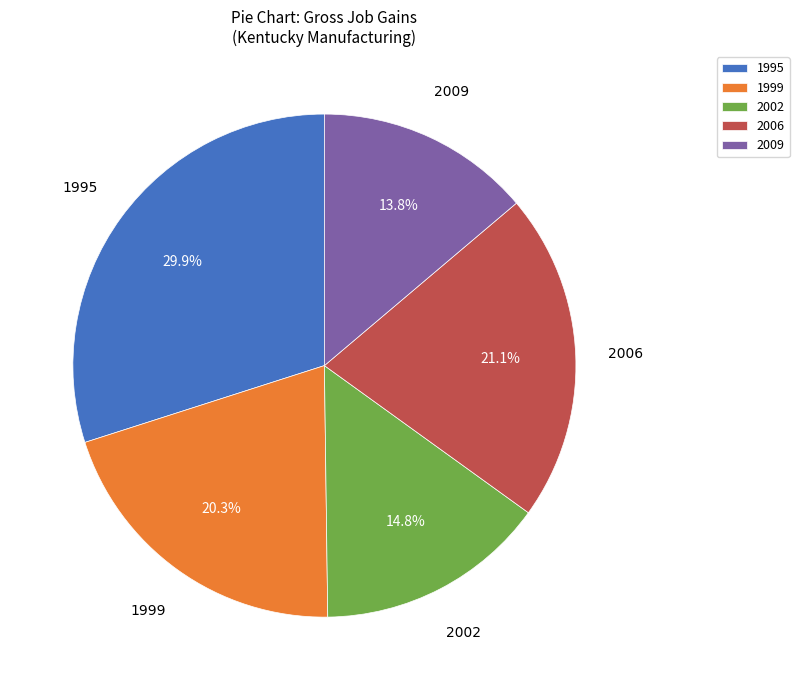

Which slice is the largest?

1995